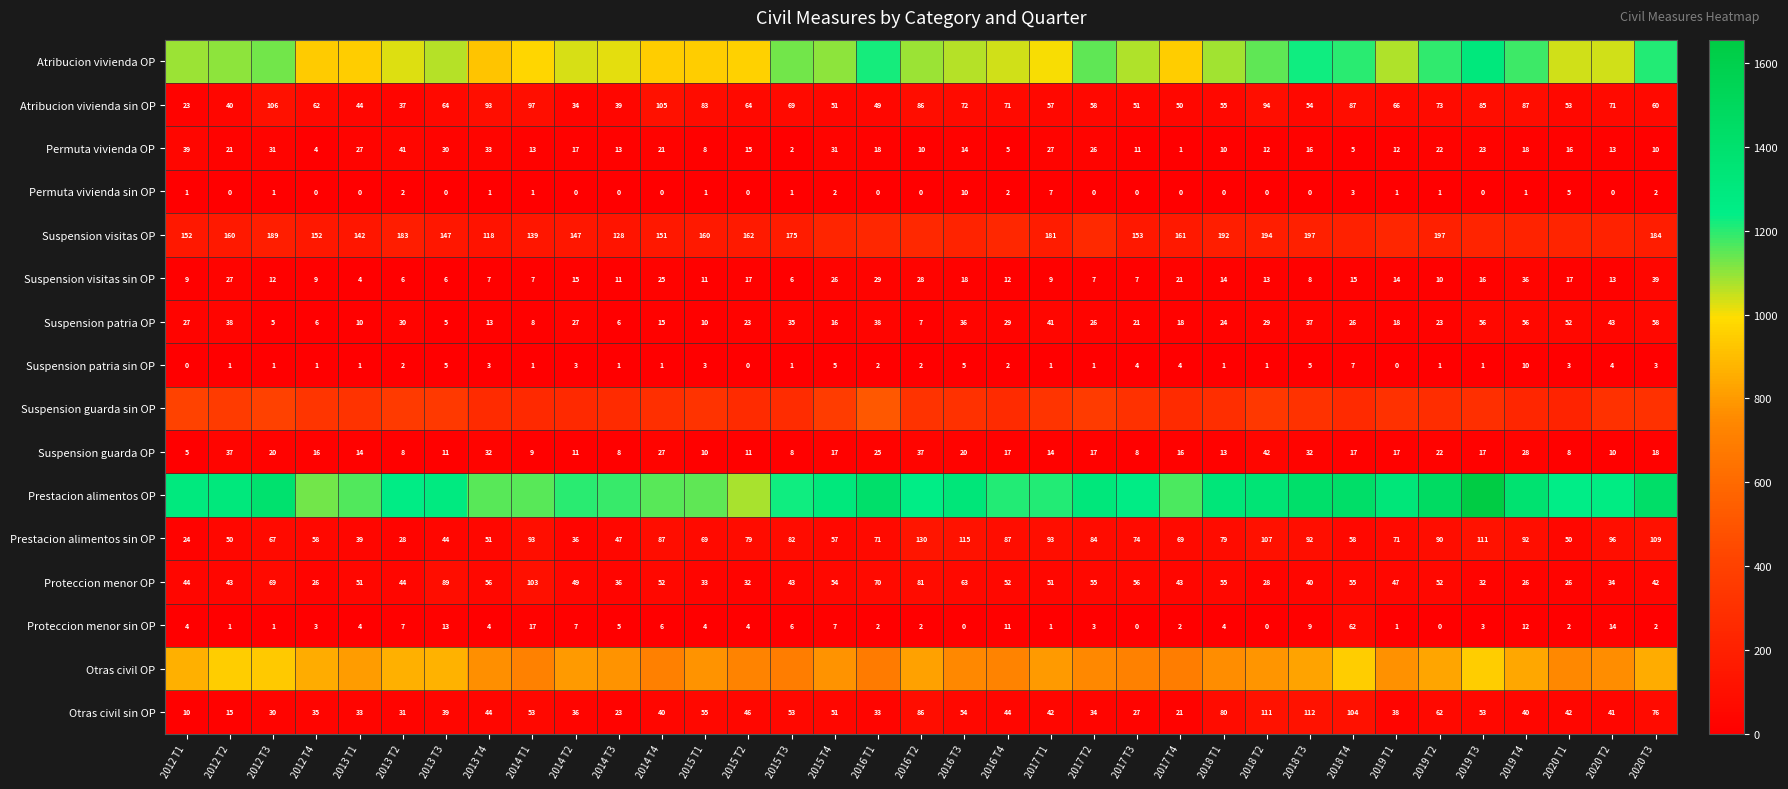

The Suspension patria OP series shows 34 at 2018 T4. True or false?

False